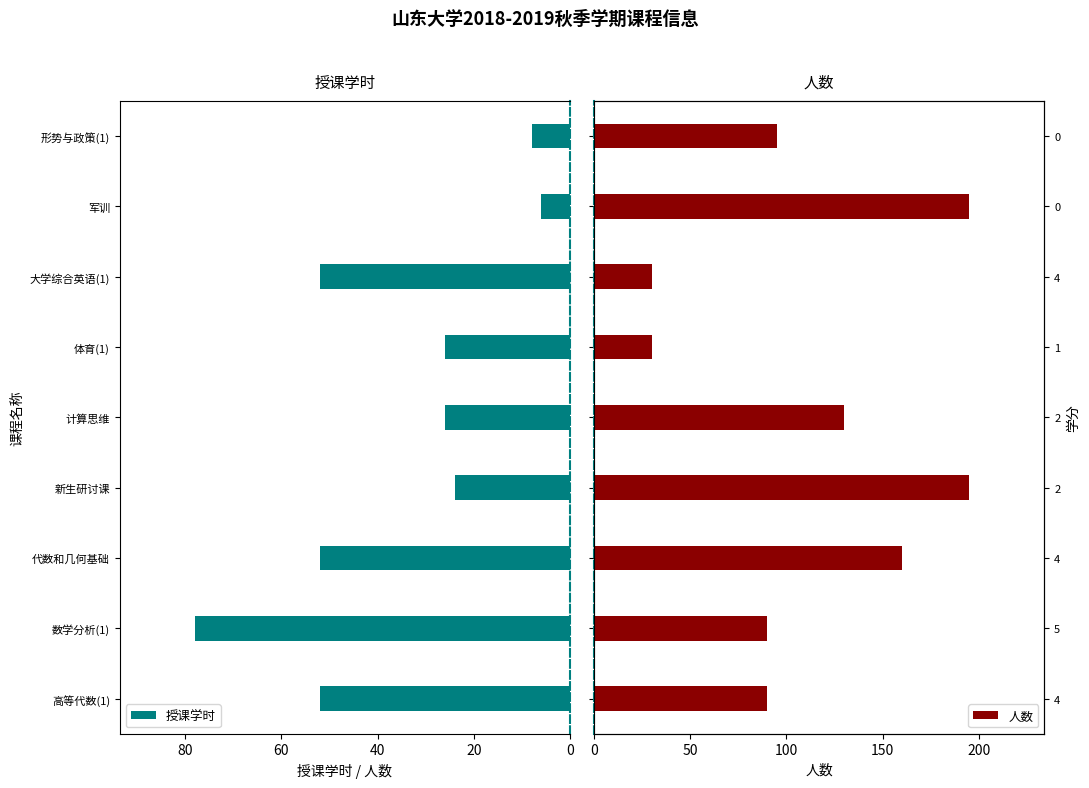

Which series has the widest spread of values?

人数